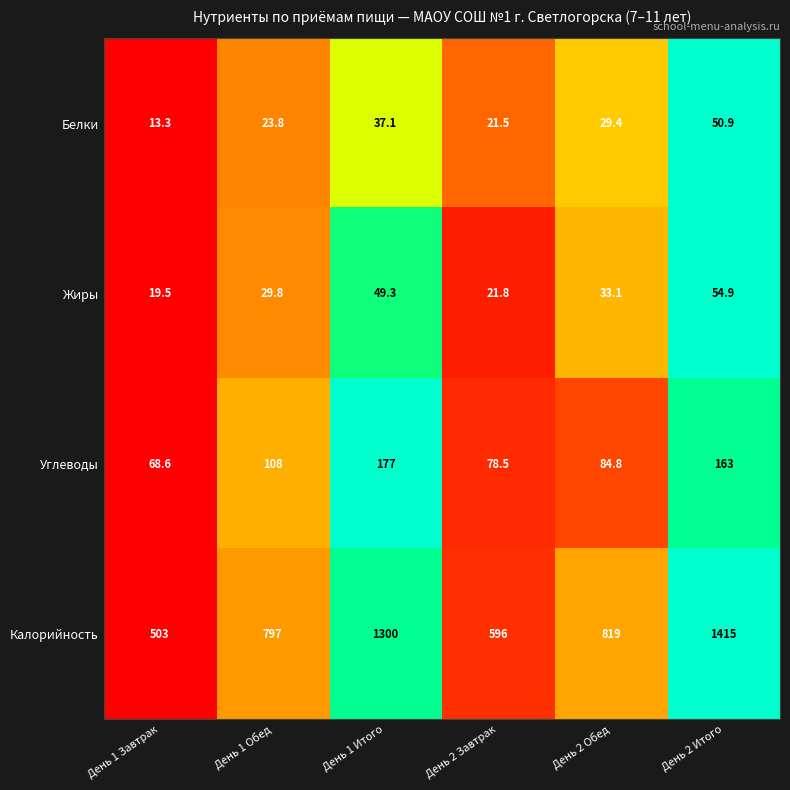

What is the sum of the Жиры values at День 2 Завтрак and День 2 Обед?

54.9